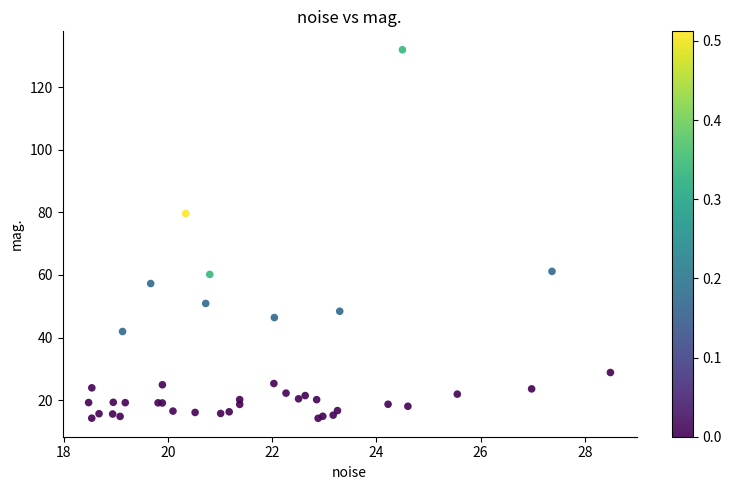

What Y value in the scatter plot is closest to 73?

79.6